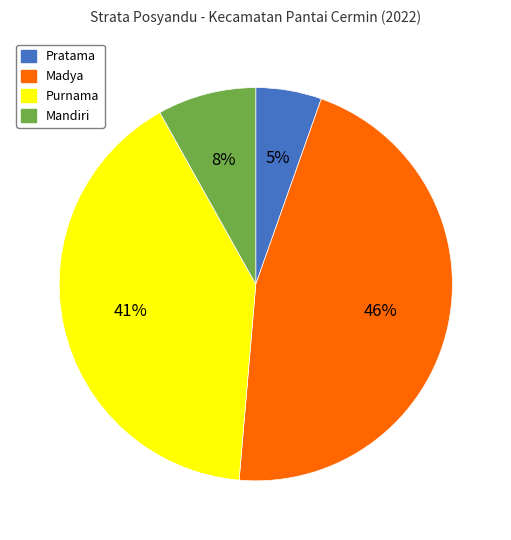

Do Purnama and Pratama together represent more than half of the pie?

No